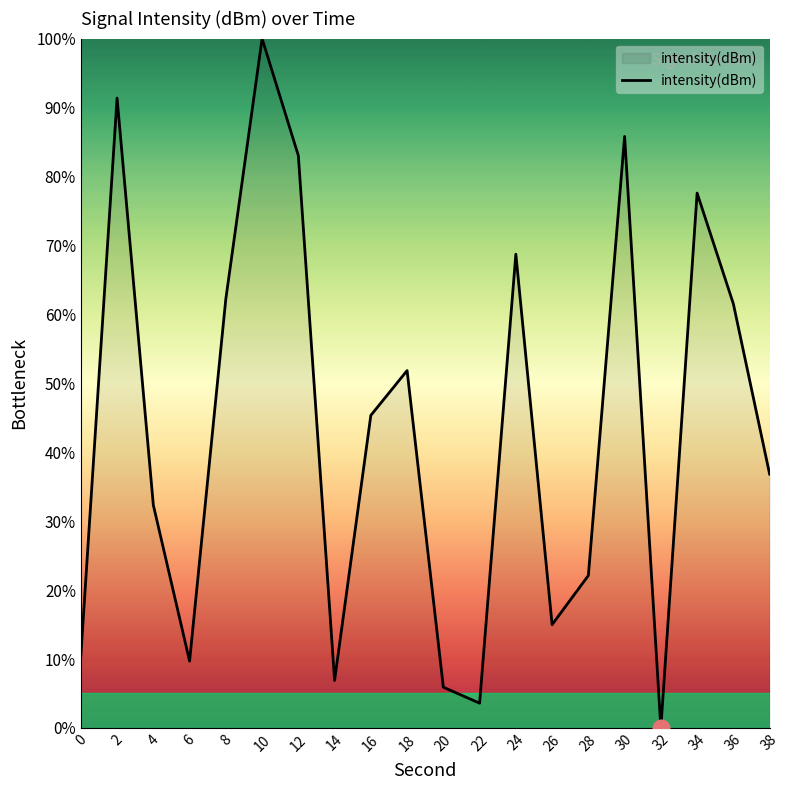

At which label is the value closest to 50?

18